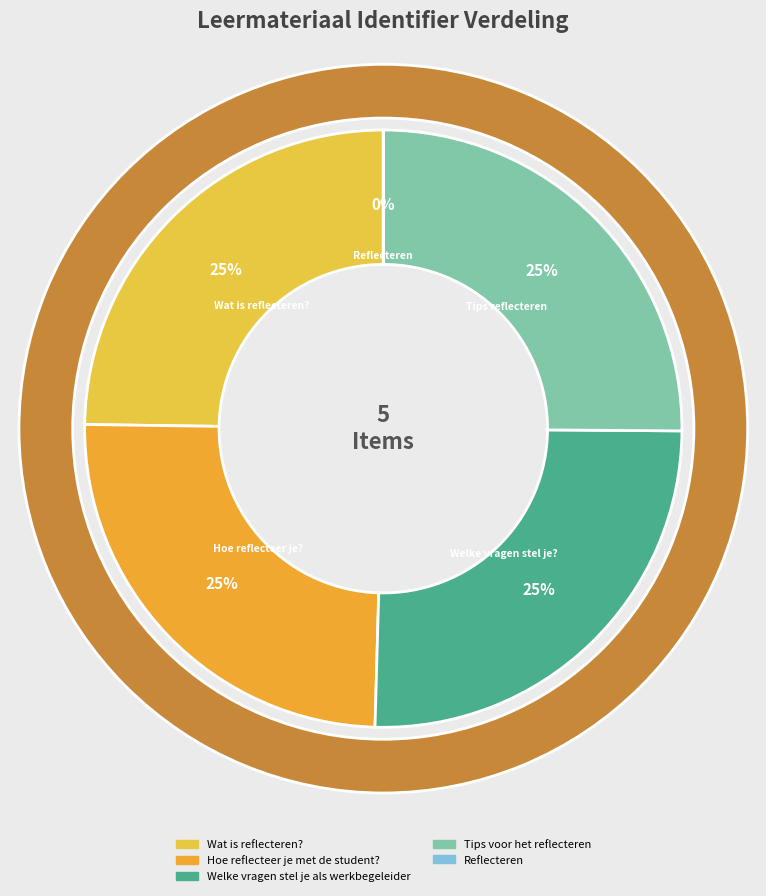

To the nearest percent, what is the average slice percentage?

20%